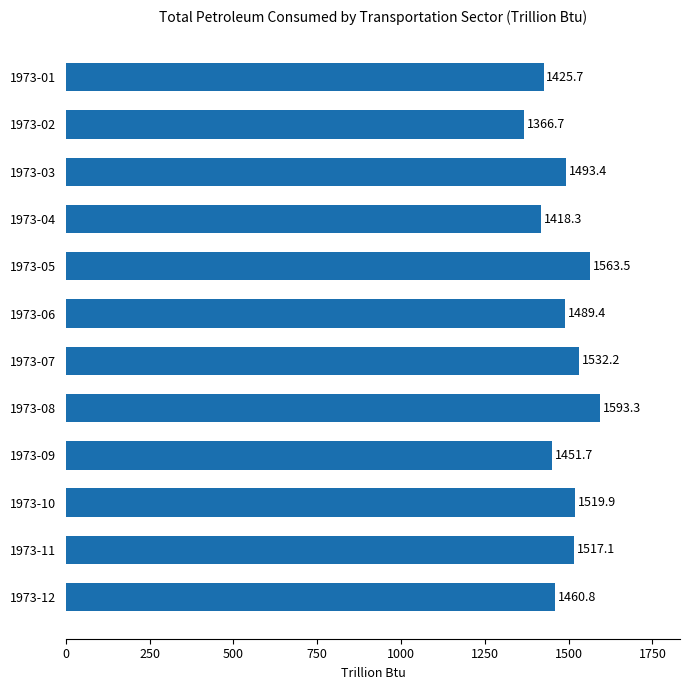

What is the average value?

1486.0